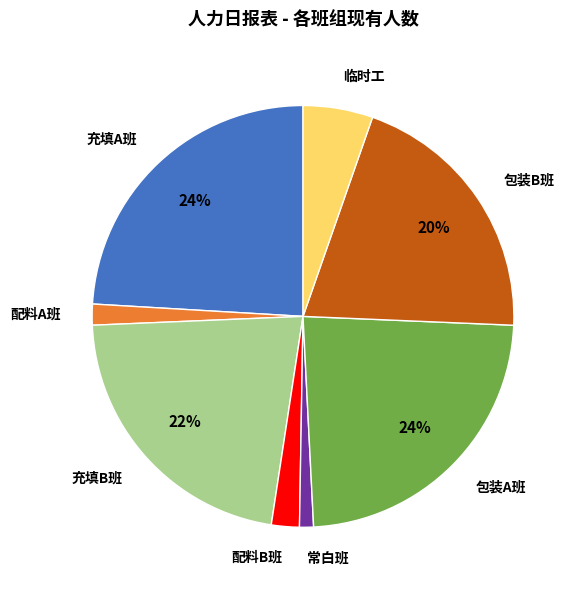

To the nearest percent, what is the average slice percentage?

12%